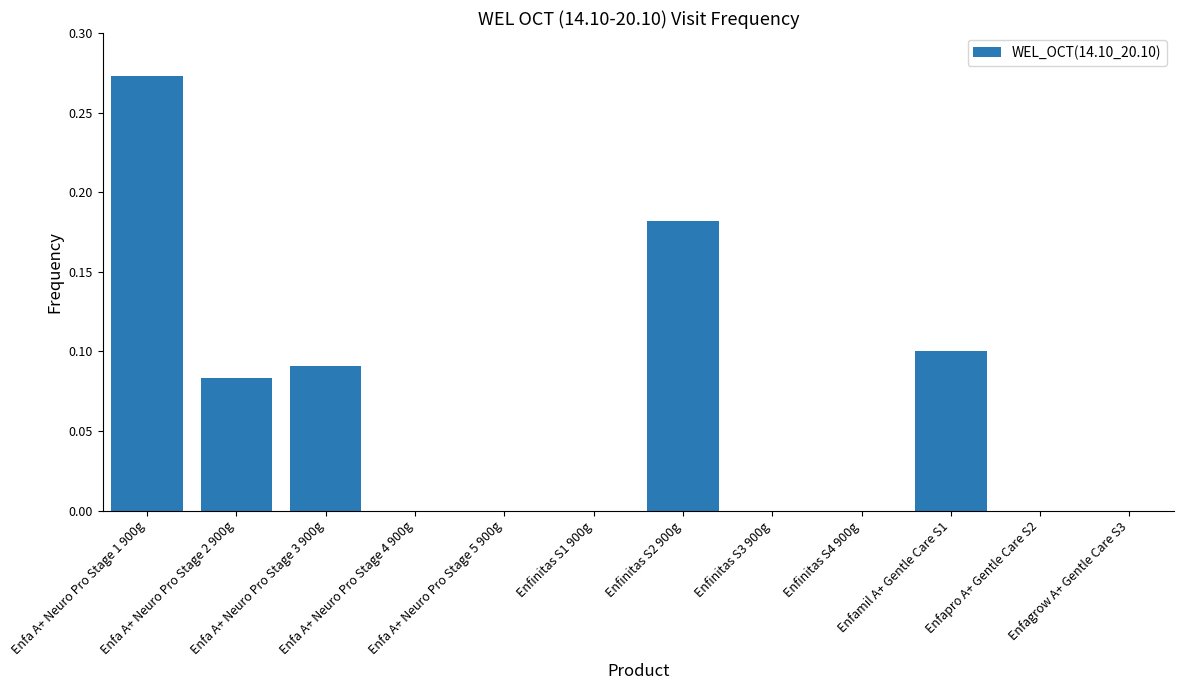

What is the sum of all values?

0.7